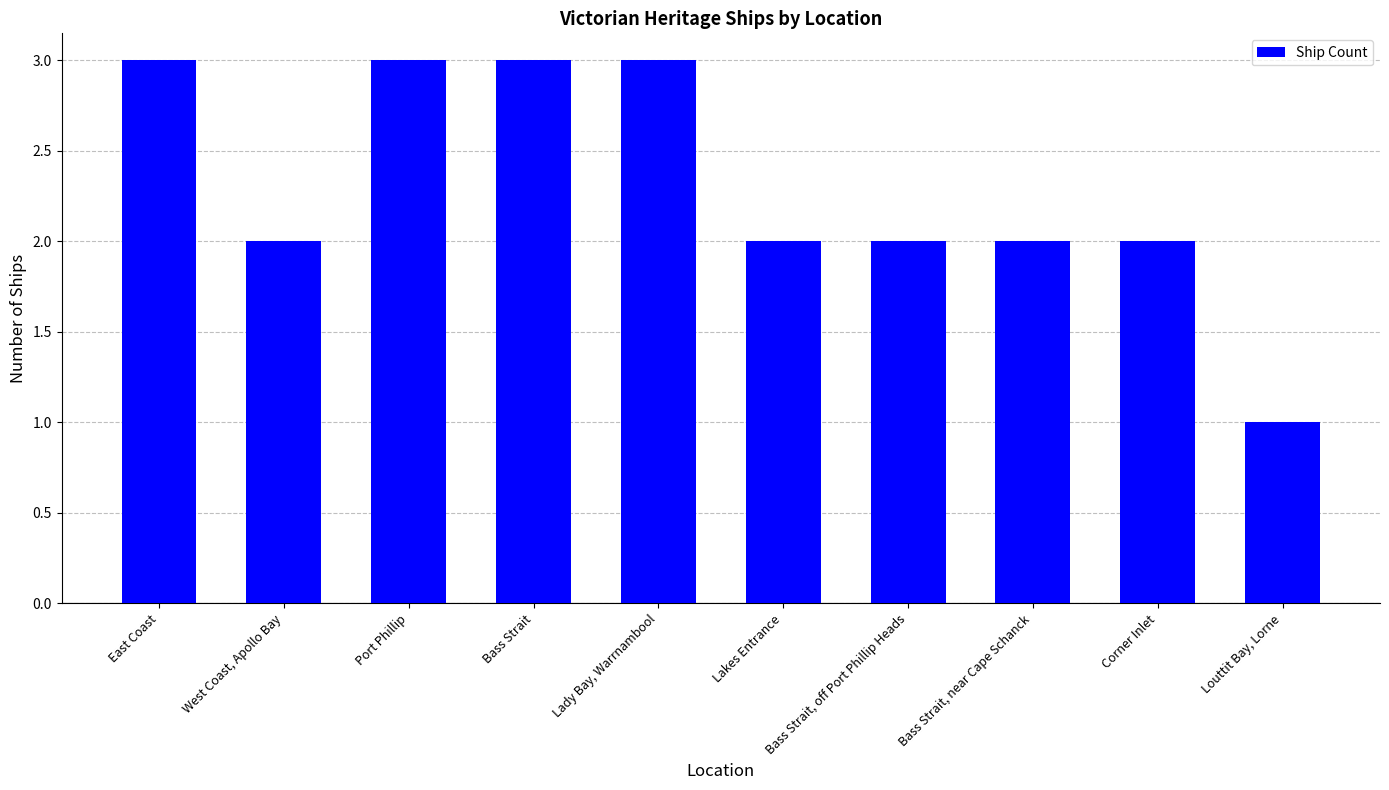

What is the sum of the values at Lady Bay, Warrnambool and Bass Strait, near Cape Schanck?

5